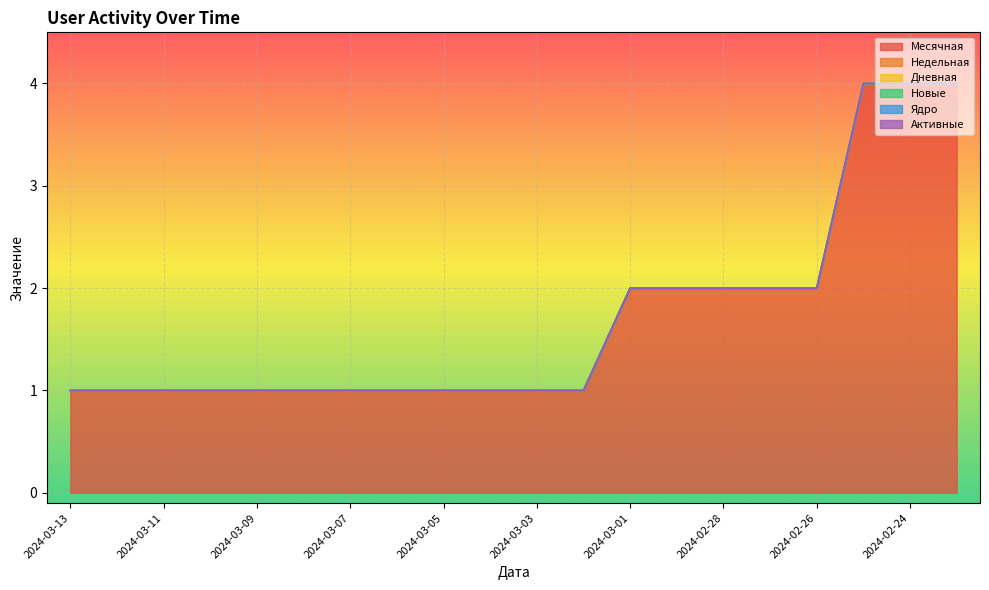

At which category is the sum across all series the highest?

2024-02-25